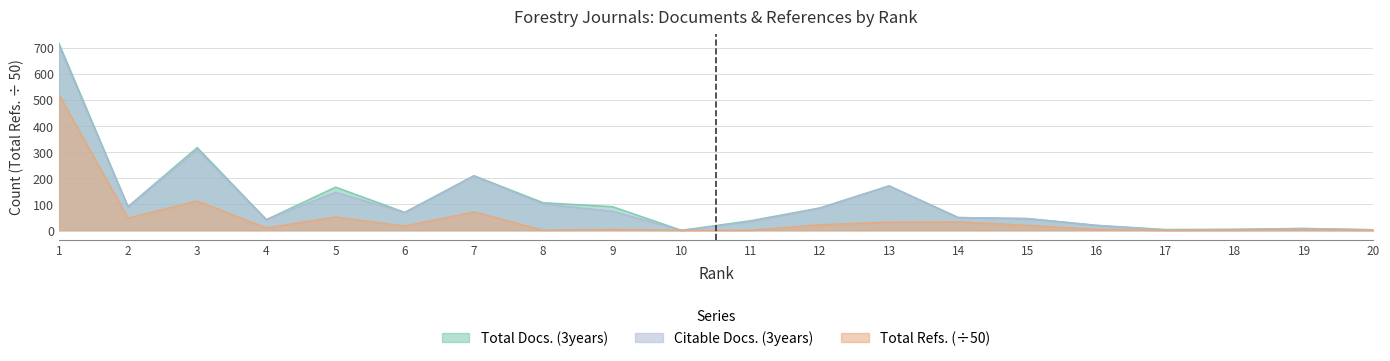

True or false: Total Refs. has more than 2 interior local peaks.

True